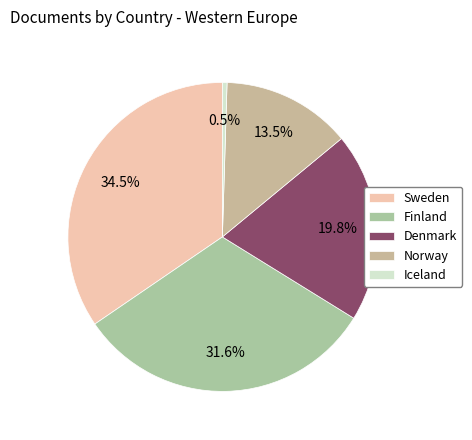

How many slices are in this pie chart?

5